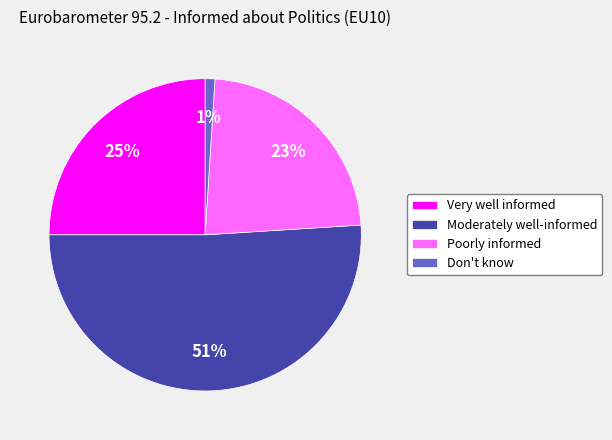

Is it true that Don't know is 10% of the pie?

False